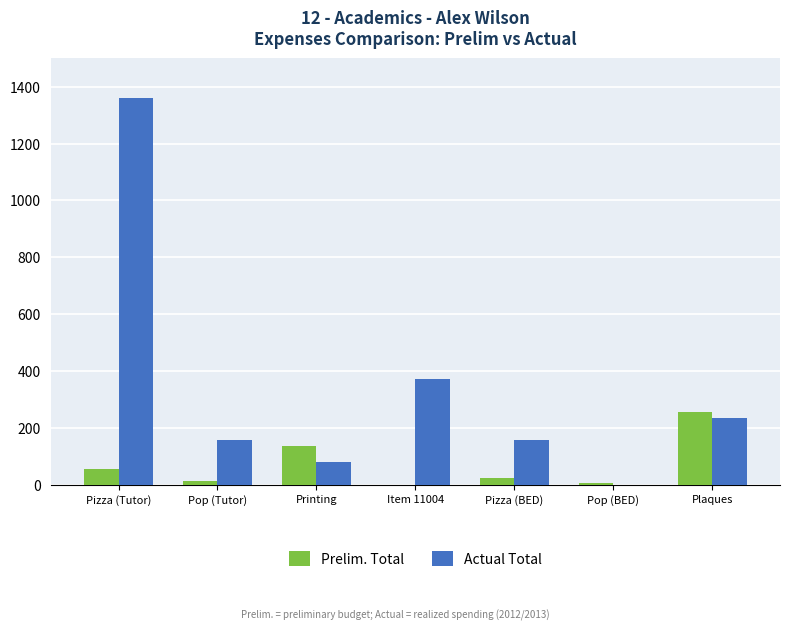

Read the Actual Total value at Plaques.

234.1